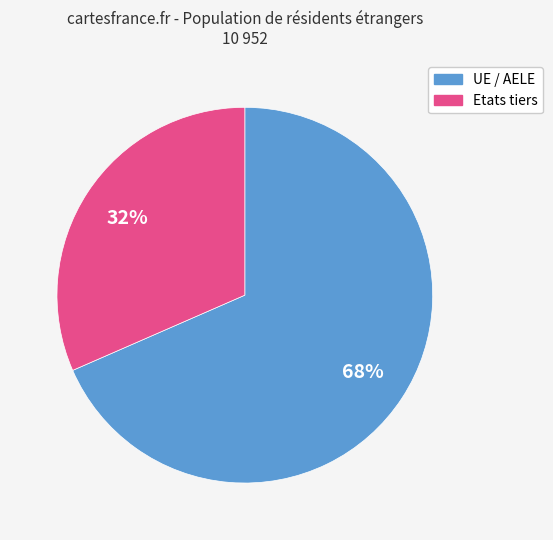

Approximately how many times larger is the value at Etats tiers compared to UE / AELE?

0.5